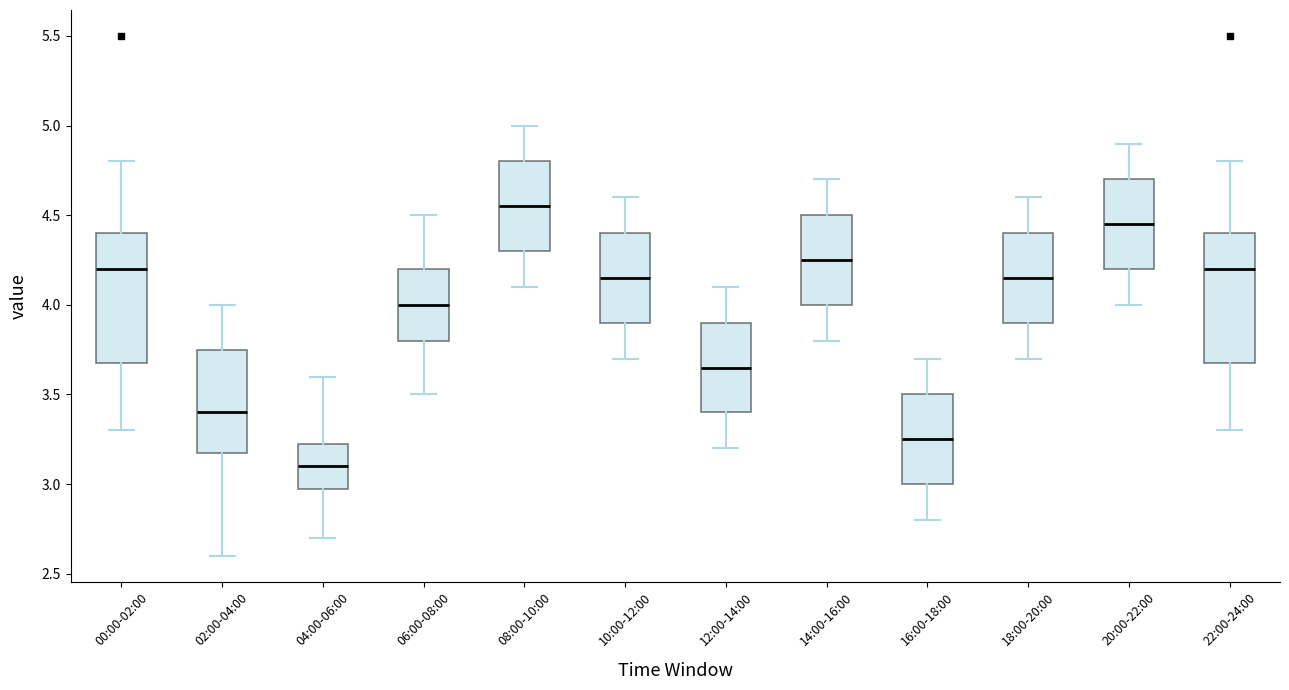

Reading left to right, transcribe this box plot: for each box, give where its median line is, the range the box spans, and where its two whiskers end, as read against the y-axis. The values are not printed on the chart, so give them approximately, as read against the axis.

00:00-02:00: median 4.20, box 3.70 to 4.40, whiskers 3.30 to 4.80
02:00-04:00: median 3.40, box 3.20 to 3.75, whiskers 2.60 to 4.00
04:00-06:00: median 3.10, box 3.00 to 3.25, whiskers 2.70 to 3.60
06:00-08:00: median 4.00, box 3.80 to 4.20, whiskers 3.50 to 4.50
08:00-10:00: median 4.55, box 4.30 to 4.80, whiskers 4.10 to 5.00
10:00-12:00: median 4.15, box 3.90 to 4.40, whiskers 3.70 to 4.60
12:00-14:00: median 3.65, box 3.40 to 3.90, whiskers 3.20 to 4.10
14:00-16:00: median 4.25, box 4.00 to 4.50, whiskers 3.80 to 4.70
16:00-18:00: median 3.25, box 3.00 to 3.50, whiskers 2.80 to 3.70
18:00-20:00: median 4.15, box 3.90 to 4.40, whiskers 3.70 to 4.60
20:00-22:00: median 4.45, box 4.20 to 4.70, whiskers 4.00 to 4.90
22:00-24:00: median 4.20, box 3.70 to 4.40, whiskers 3.30 to 4.80